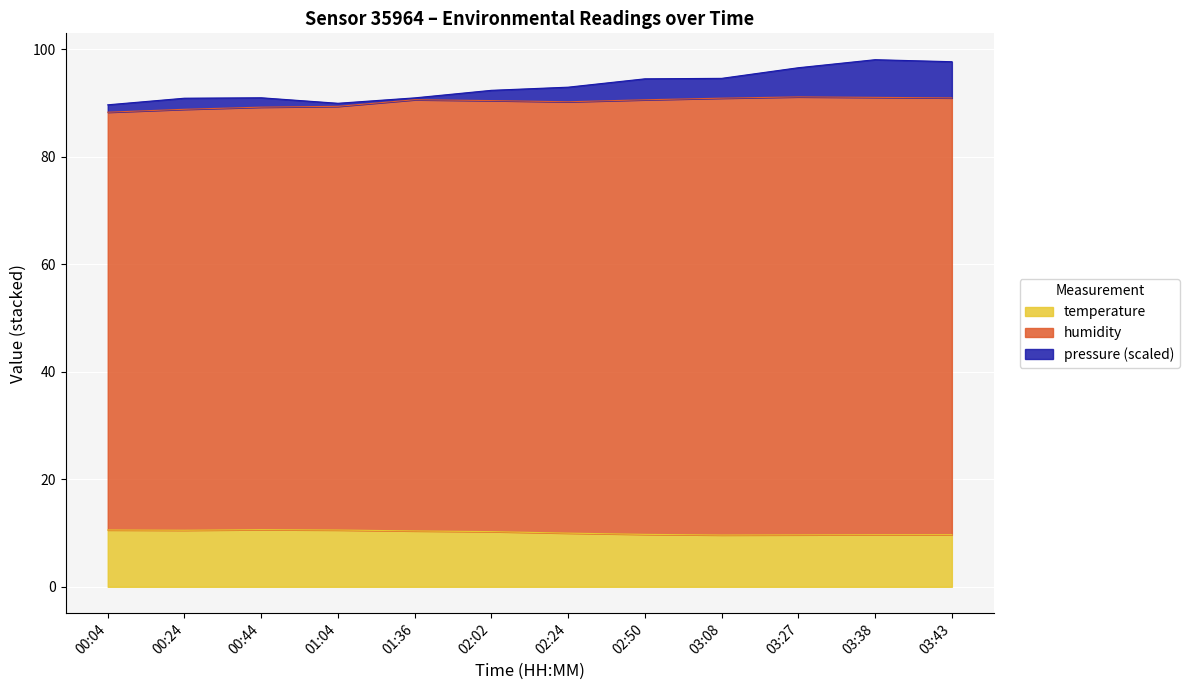

True or false: temperature has a value of 17.3 at 03:27.

False